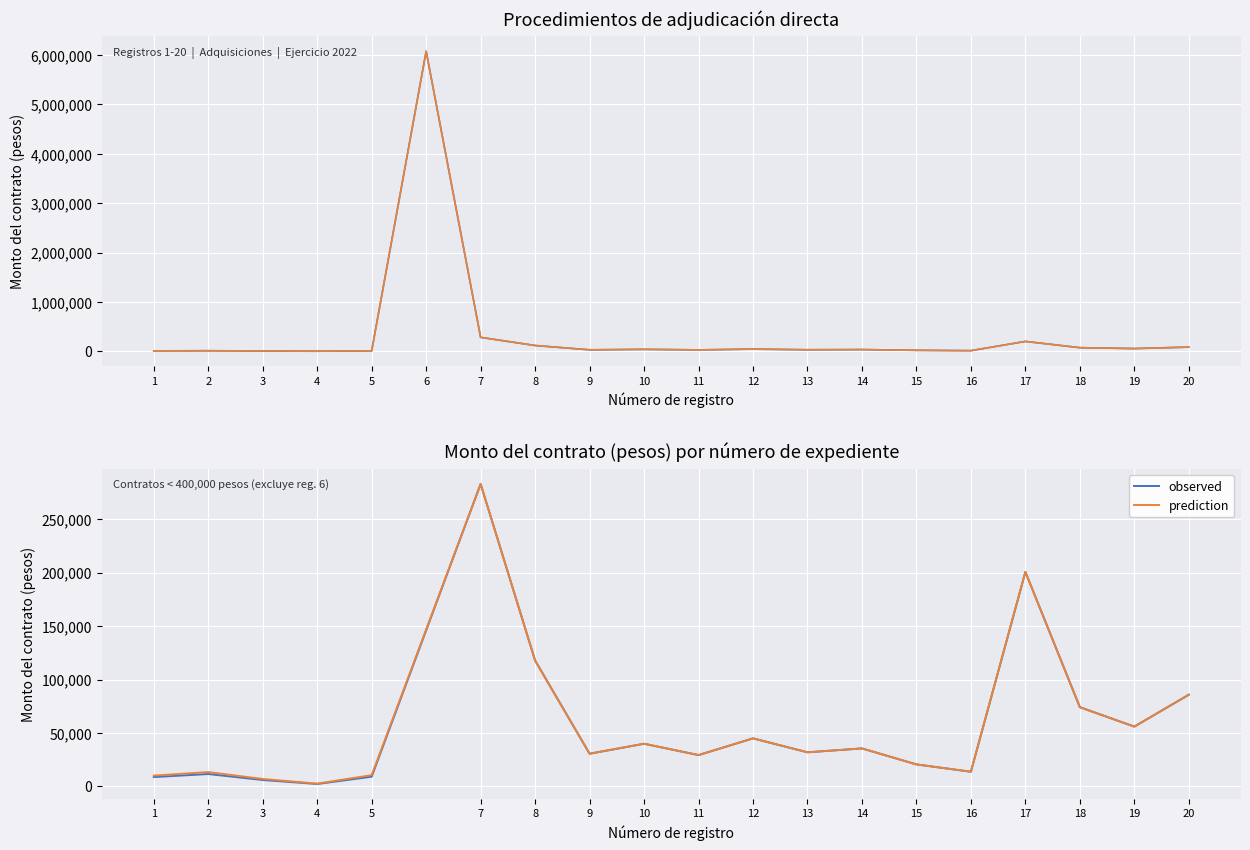

Is it true that Monto con impuestos (col_41) equals 51393.4 at 9?

False